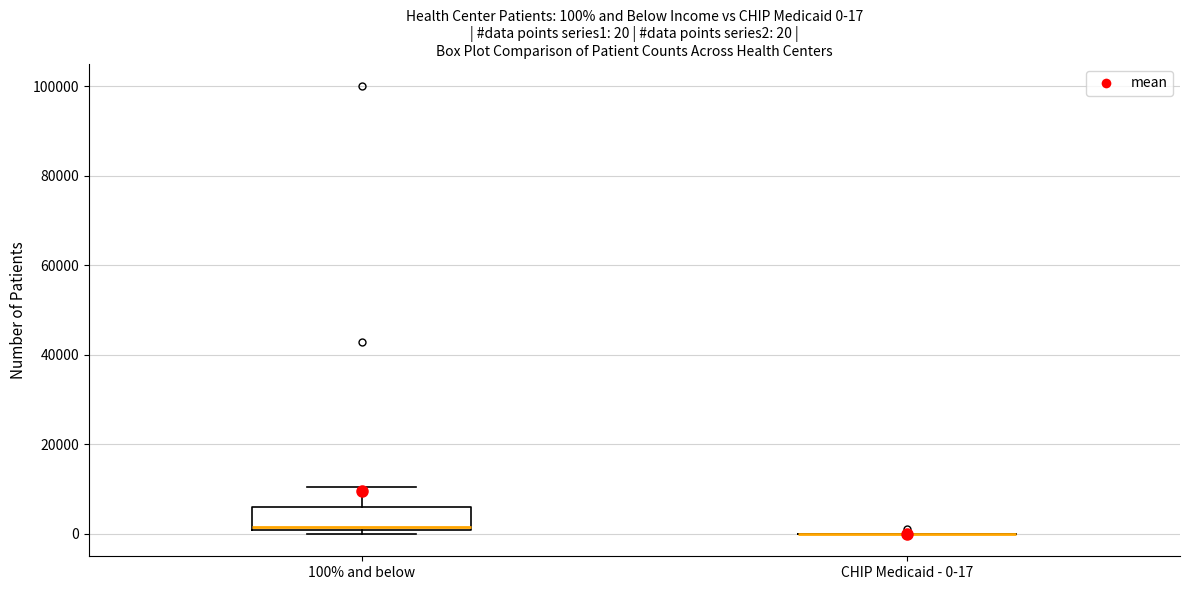

Which box is the tallest, from its lower edge to its upper edge?

100% and below